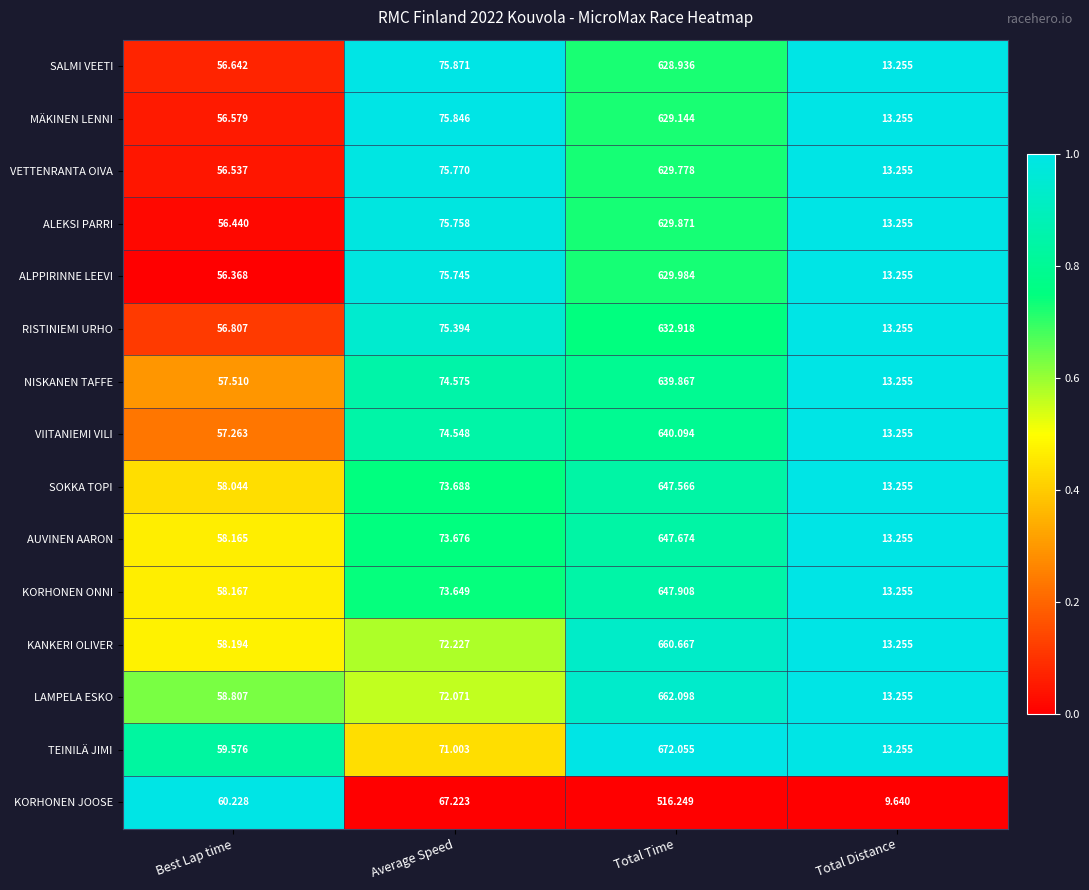

Which series has the largest range (max minus min)?

TEINILÄ JIMI